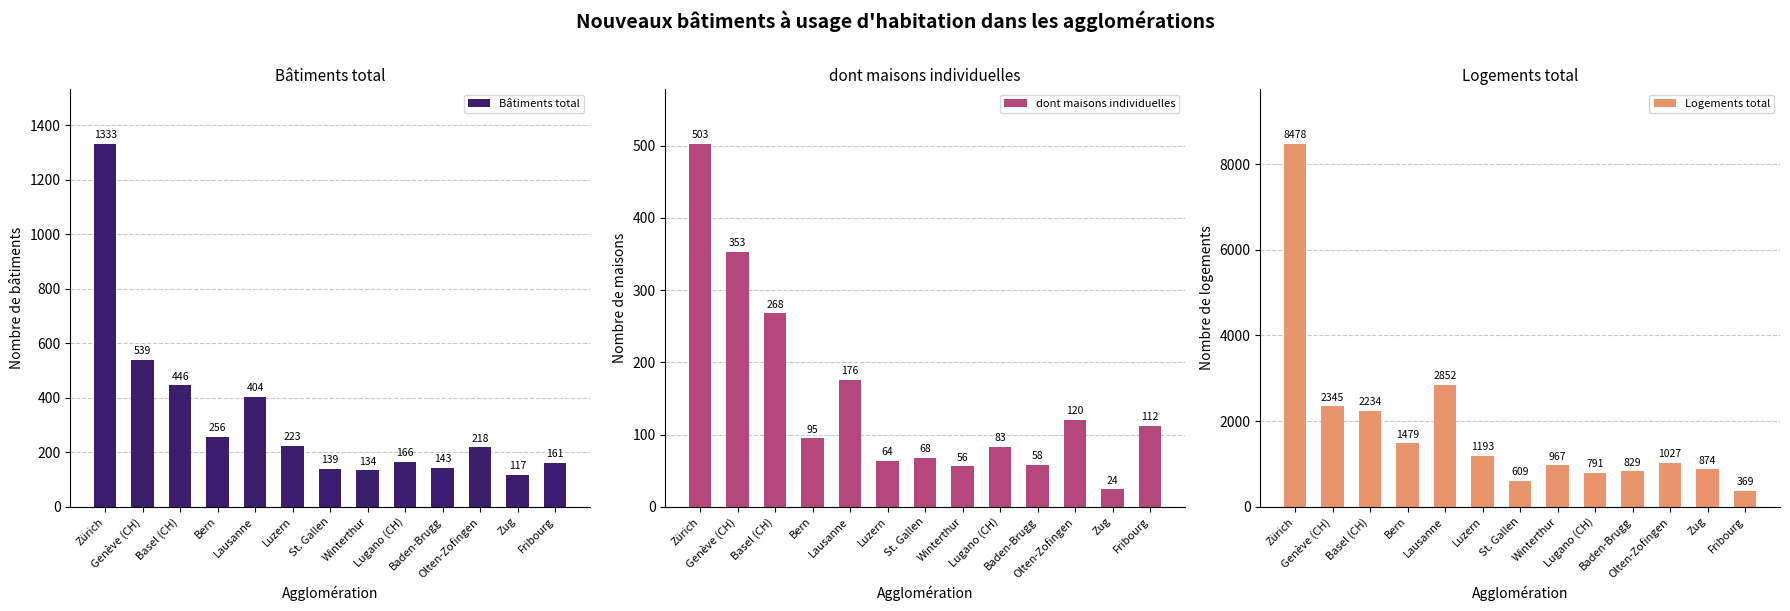

List the labels in order of dont maisons individuelles value, smallest first.

Zug, Winterthur, Baden-Brugg, Luzern, St. Gallen, Lugano (CH), Bern, Fribourg, Olten-Zofingen, Lausanne, Basel (CH), Genève (CH), Zürich